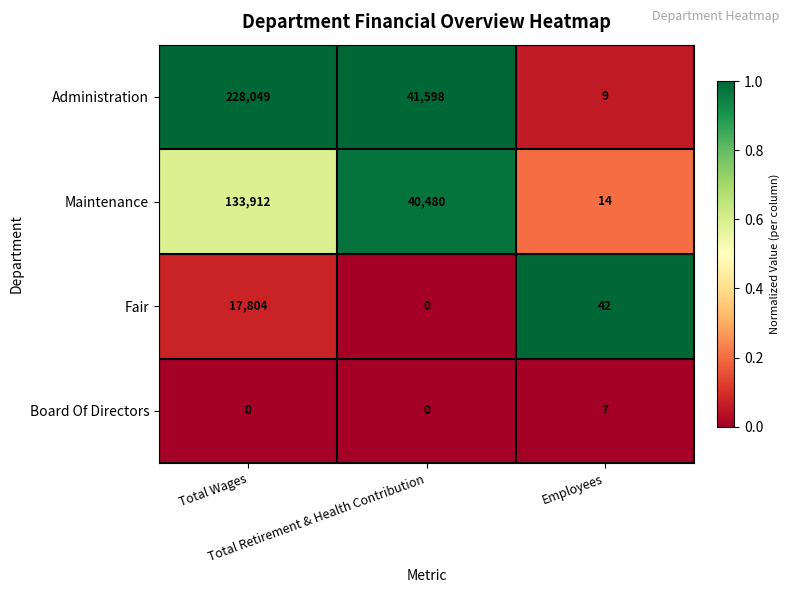

Which series has the largest total across all categories?

Administration